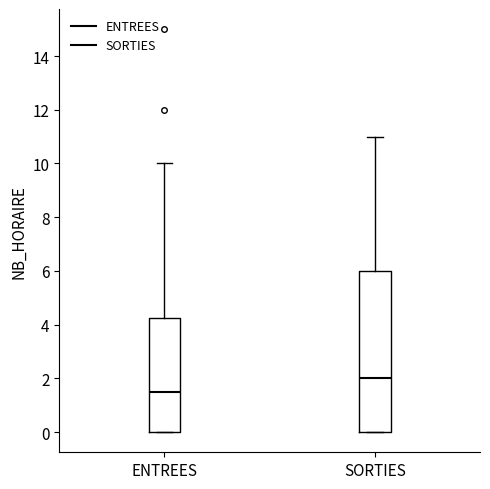

Reading left to right, read every box against the y-axis: the position of its median line, the range the box covers, and the ends of its whiskers. The values are not printed on the chart, so give them approximately, as read against the axis.

ENTREES: median 1.6, box 0.0 to 4.2, whiskers 0.0 to 10.0
SORTIES: median 2.0, box 0.0 to 6.0, whiskers 0.0 to 11.0